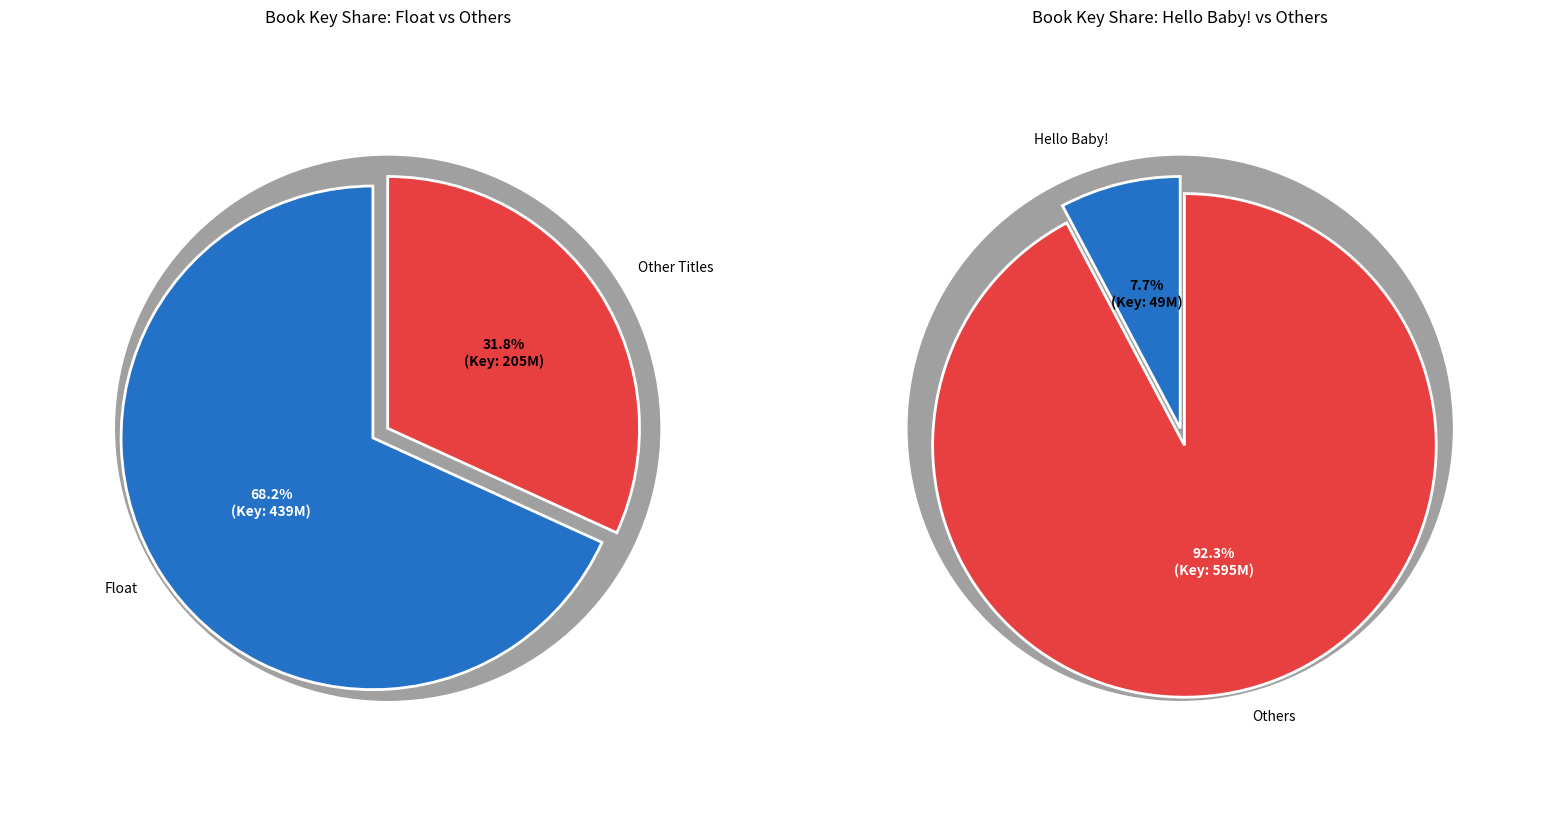

To the nearest percent, what is the difference between the Hello Baby! and Float slice percentages?

60%